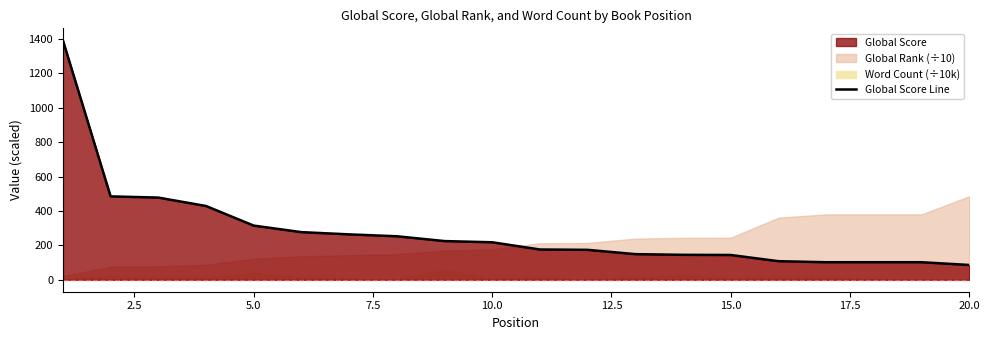

How many data points does each series have?

20